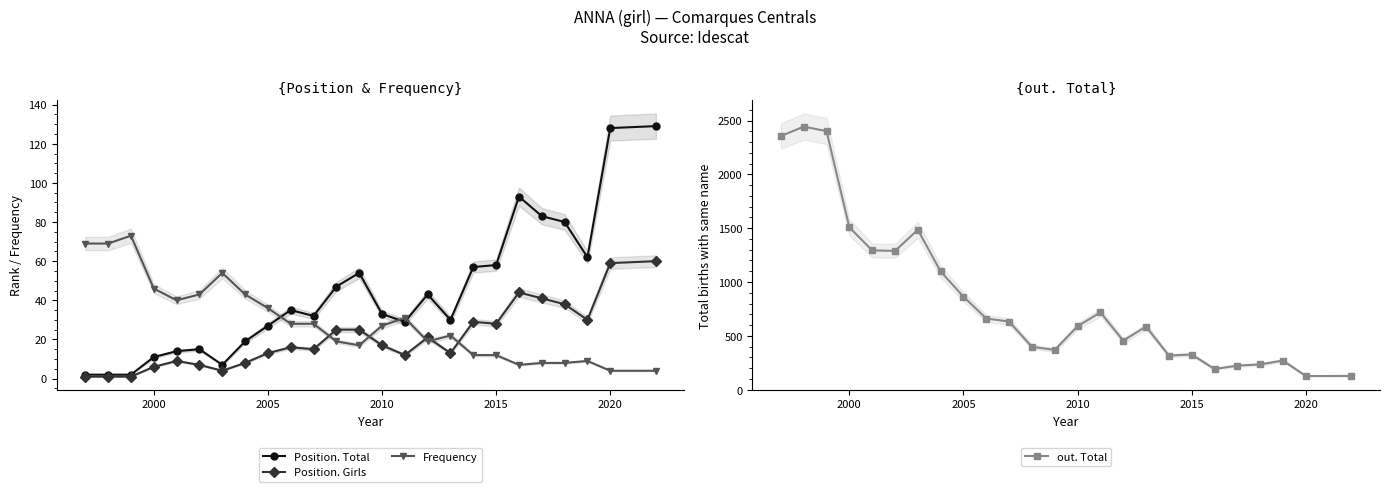

What is the greatest value displayed?

2443